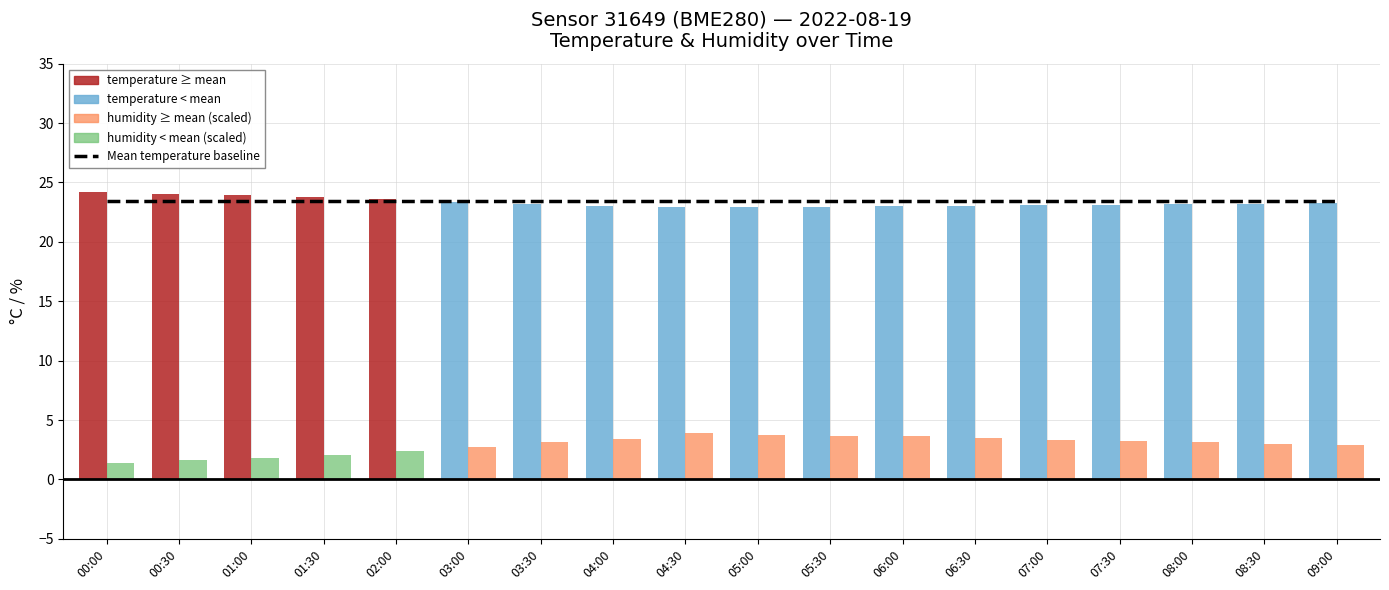

Which series has the widest spread of values?

humidity